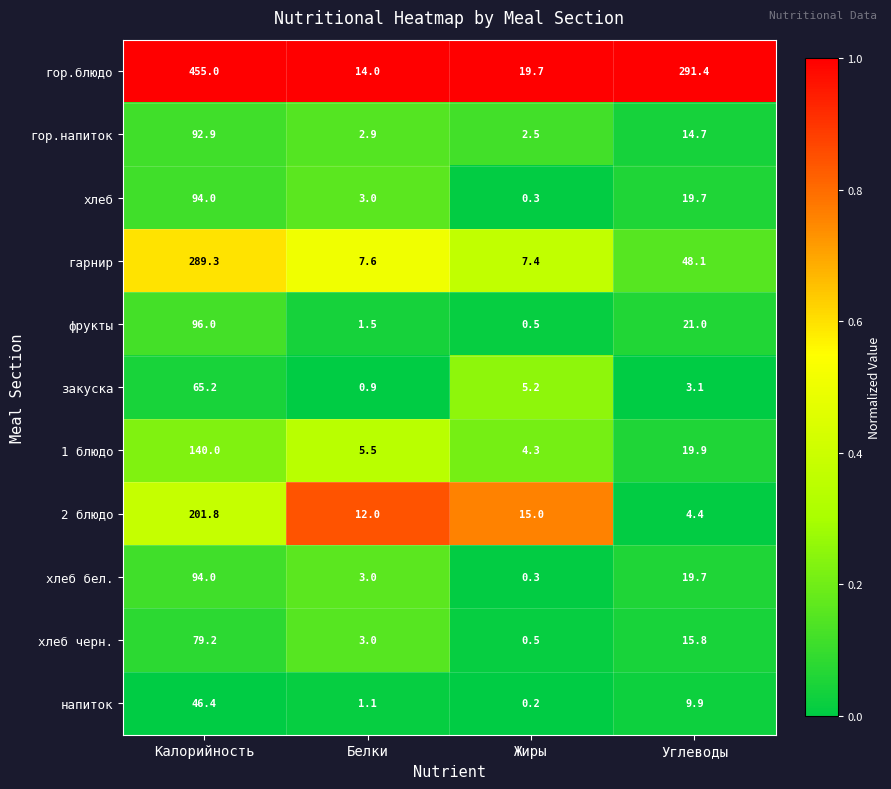

Which series has the widest spread of values?

гор.блюдо